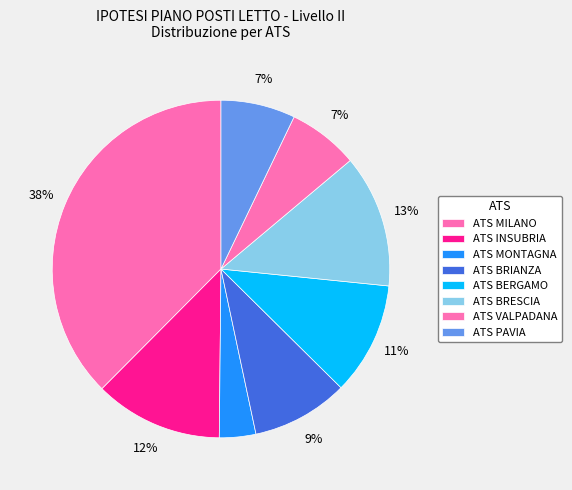

Count the number of slices in the pie.

8